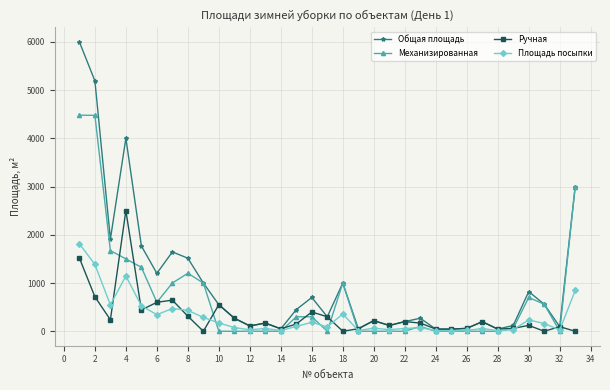

Rank the series by their maximum value, from lowest to highest.

Площадь посыпки, Ручная, Механизированная, Общая площадь